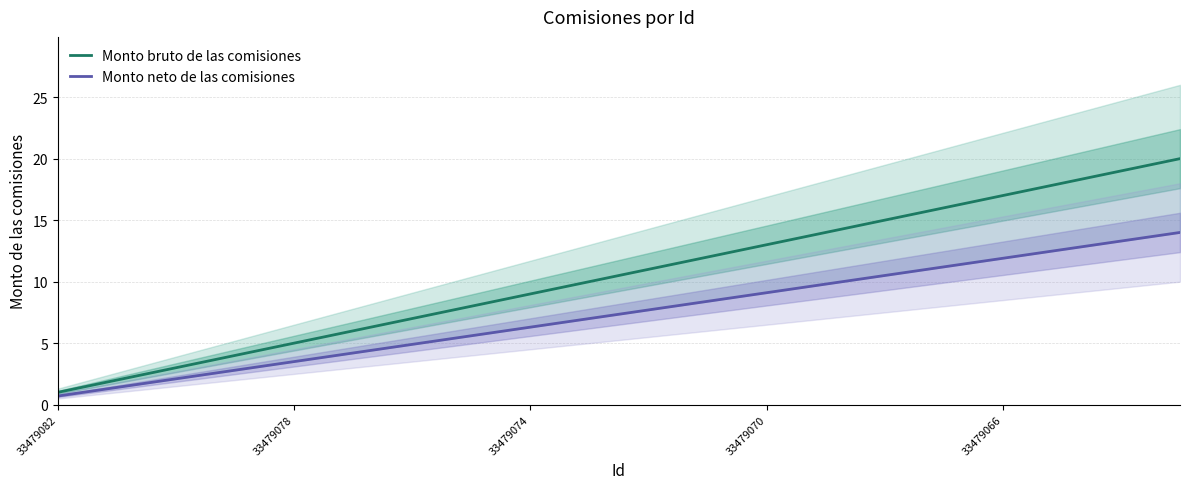

Does the chart have visible grid lines?

Yes